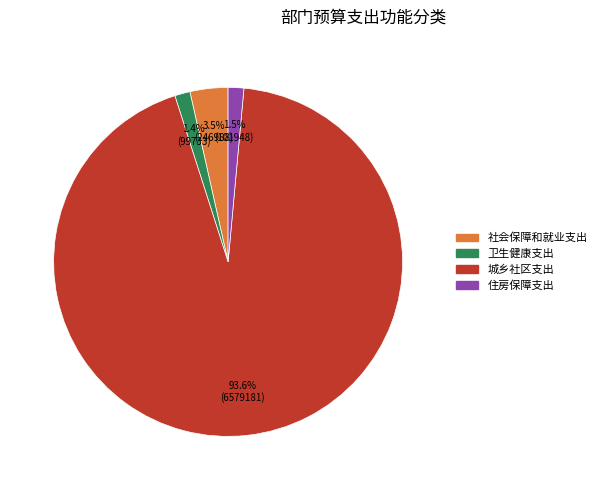

Is it true that 卫生健康支出 is 16% of the pie?

False